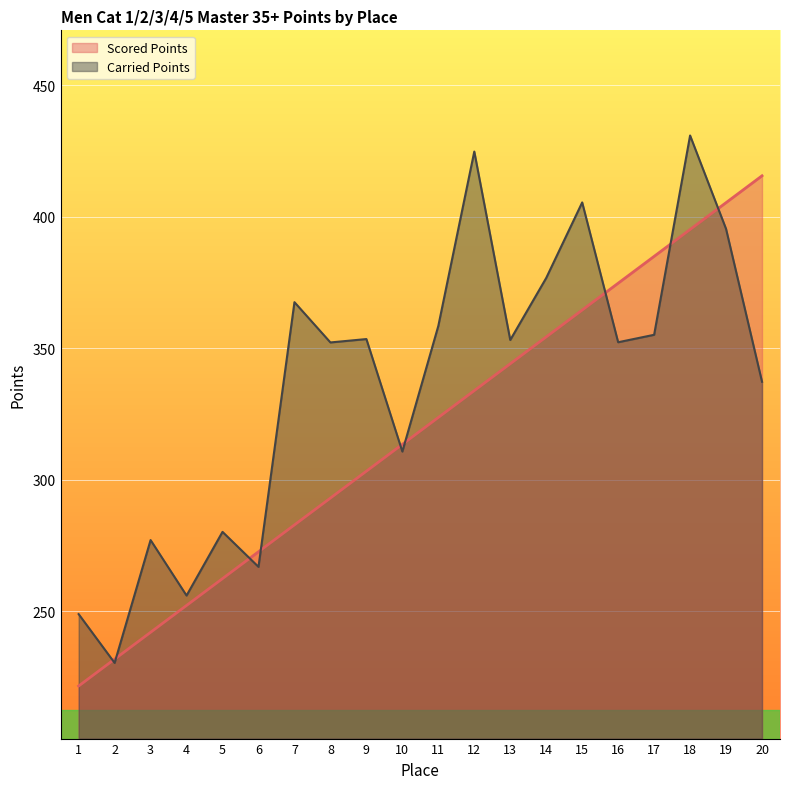

How many interior local valleys does the Carried Points series have?

7